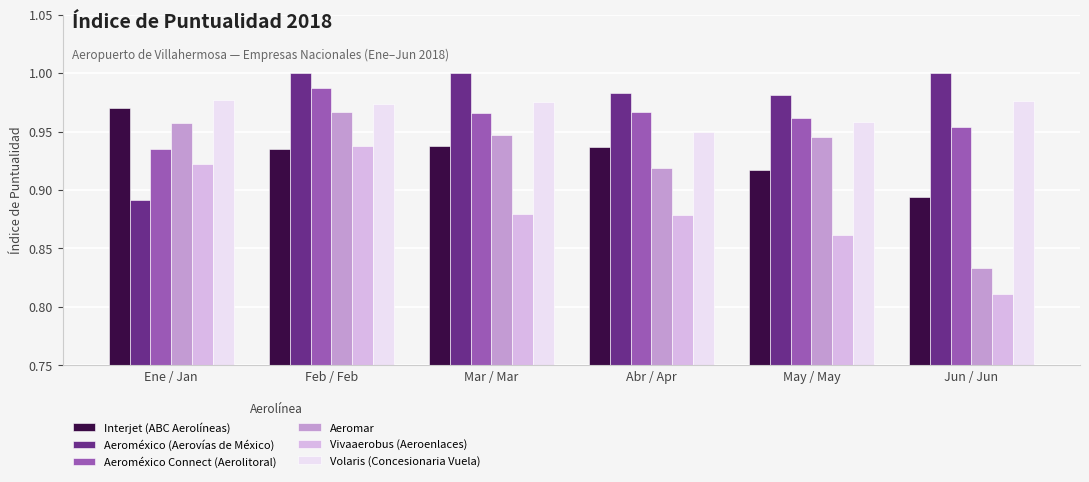

What is the difference between the maximum and minimum values in the Interjet (ABC Aerolíneas) series?

0.1